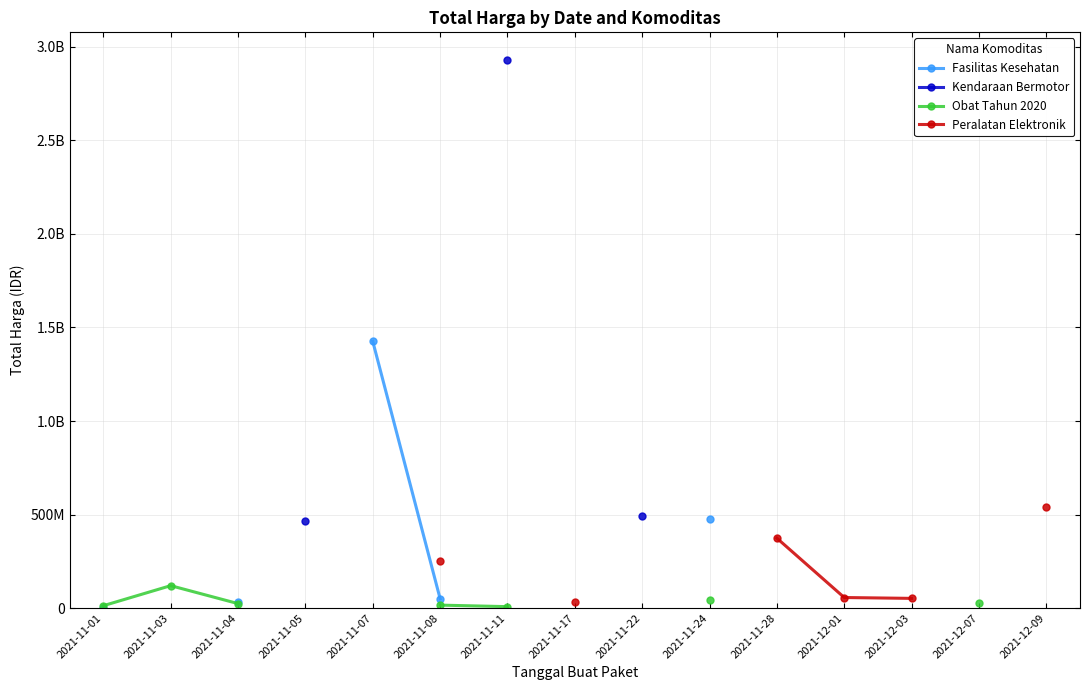

At which label is Obat Tahun 2020 closest to 63507255?

2021-11-24